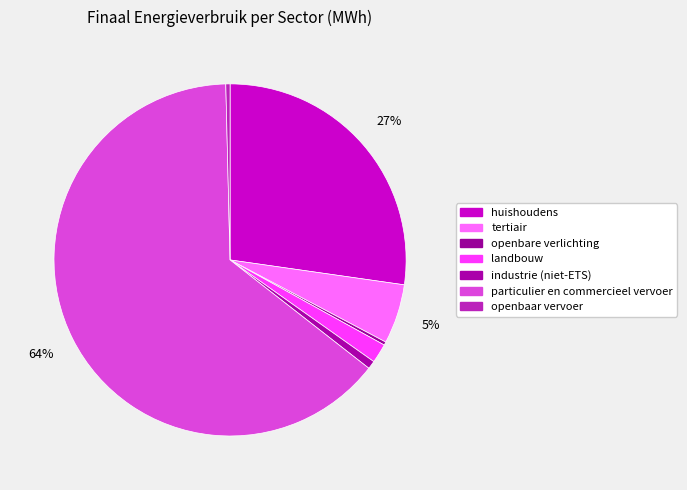

What is the majority slice?

particulier en commercieel vervoer